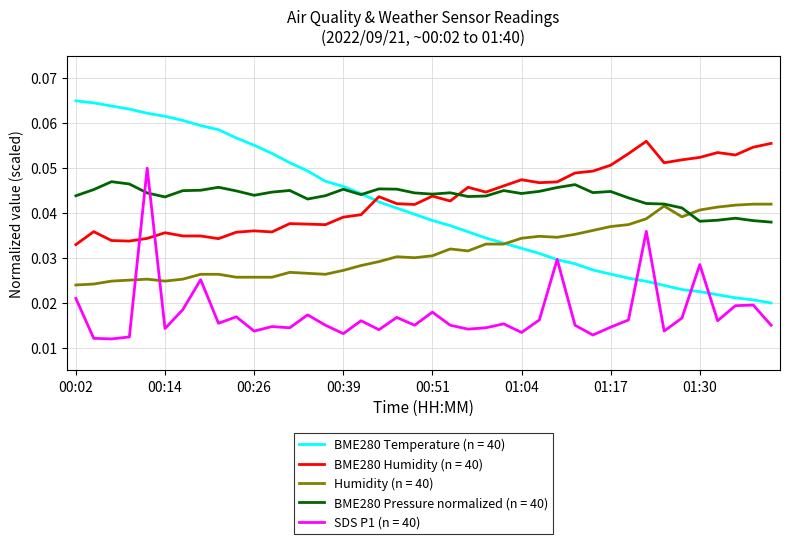

Is this an area chart (filled region under the line)?

No